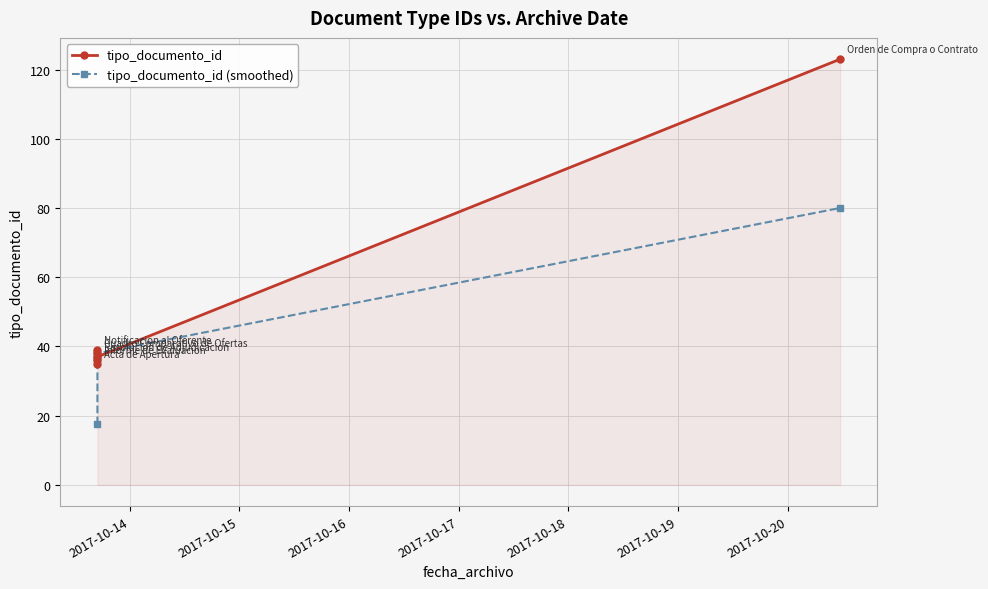

How many values in the tipo_documento_id series exceed 38?

2